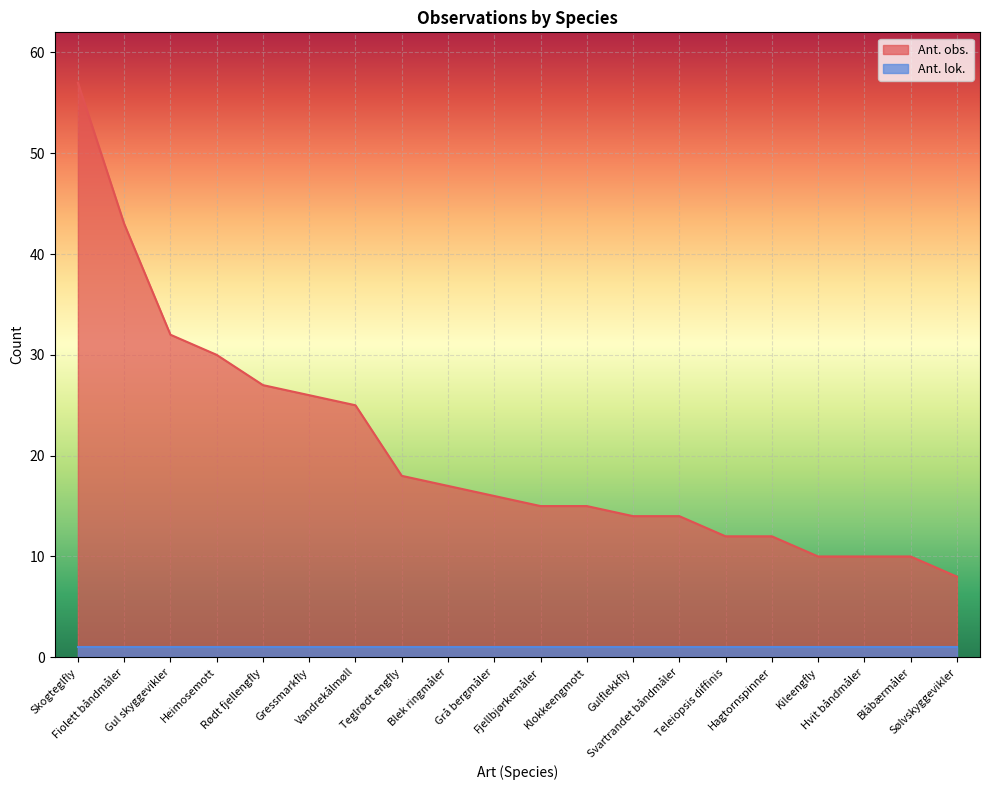

Reading left to right, transcribe all the data shown in this chart.

Skogteglfly=57	Fiolett båndmåler=43	Gul skyggevikler=32	Heimosemott=30	Rødt fjellengfly=27	Gressmarkfly=26	Vandrekålmøll=25	Teglrødt engfly=18	Blek ringmåler=17	Grå bergmåler=16	Fjellbjørkemåler=15	Klokkeengmott=15	Gulflekkfly=14	Svartrandet båndmåler=14	Teleiopsis diffinis=12	Hagtornspinner=12	Kileengfly=10	Hvit båndmåler=10	Blåbærmåler=10	Sølvskyggevikler=8